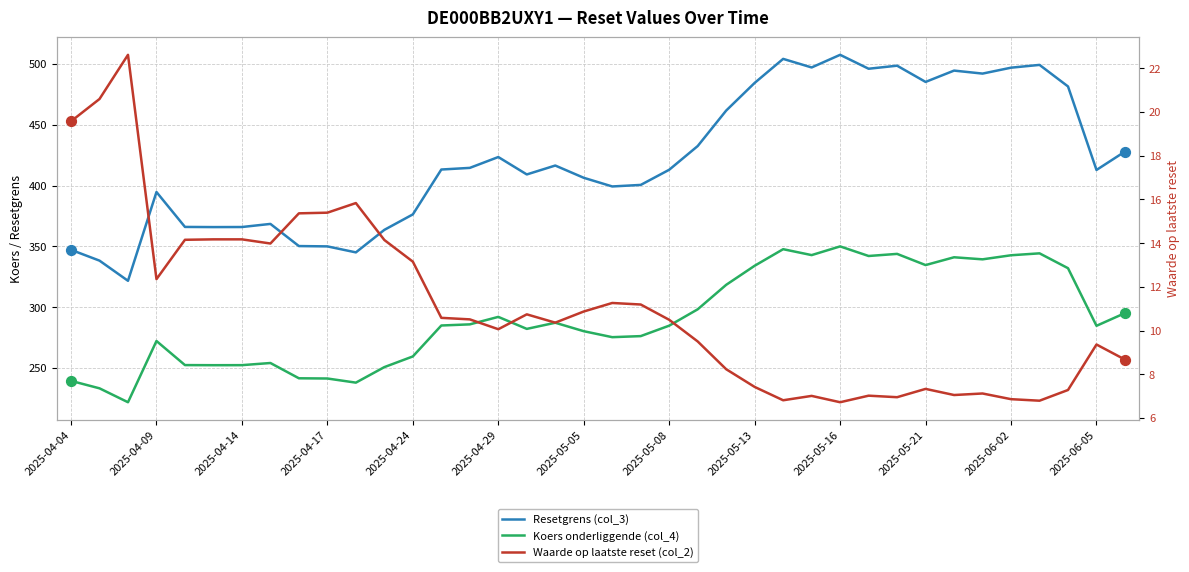

At how many categories does at least one series exceed 140?

38